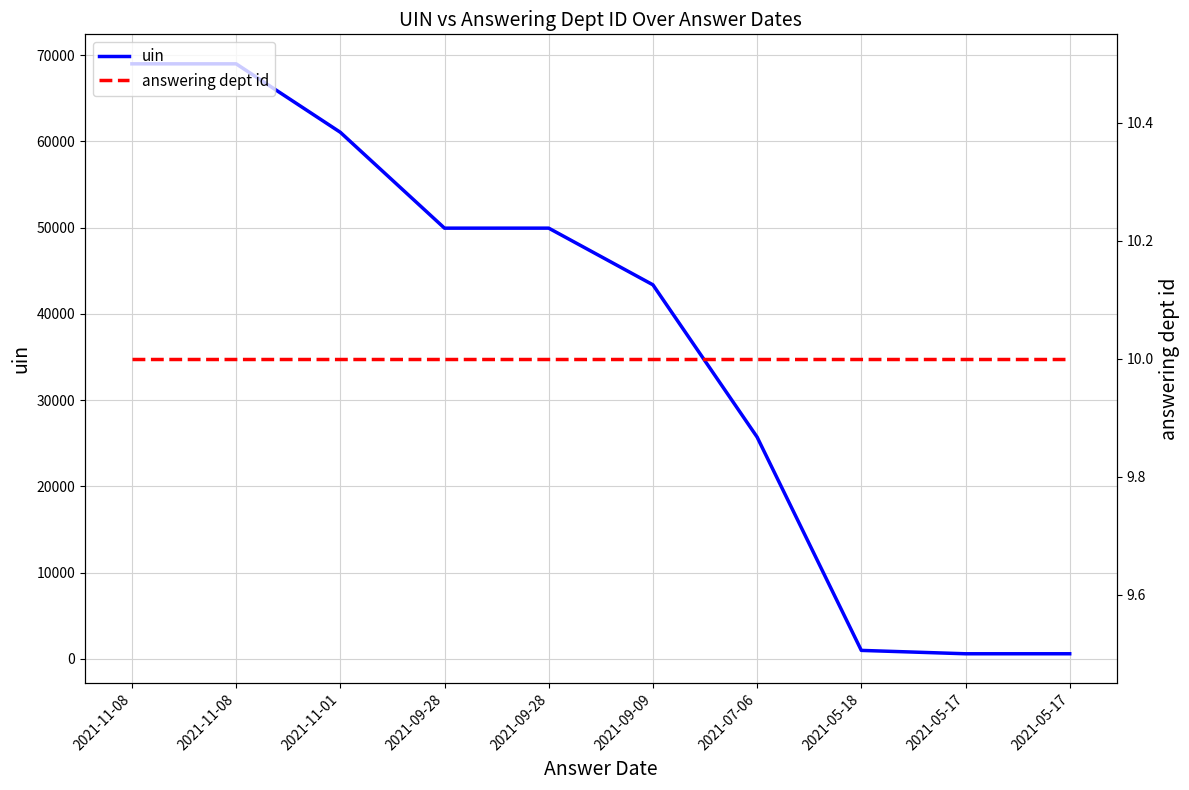

Which series changed the most between 2021-11-08 and 2021-11-08?

uin